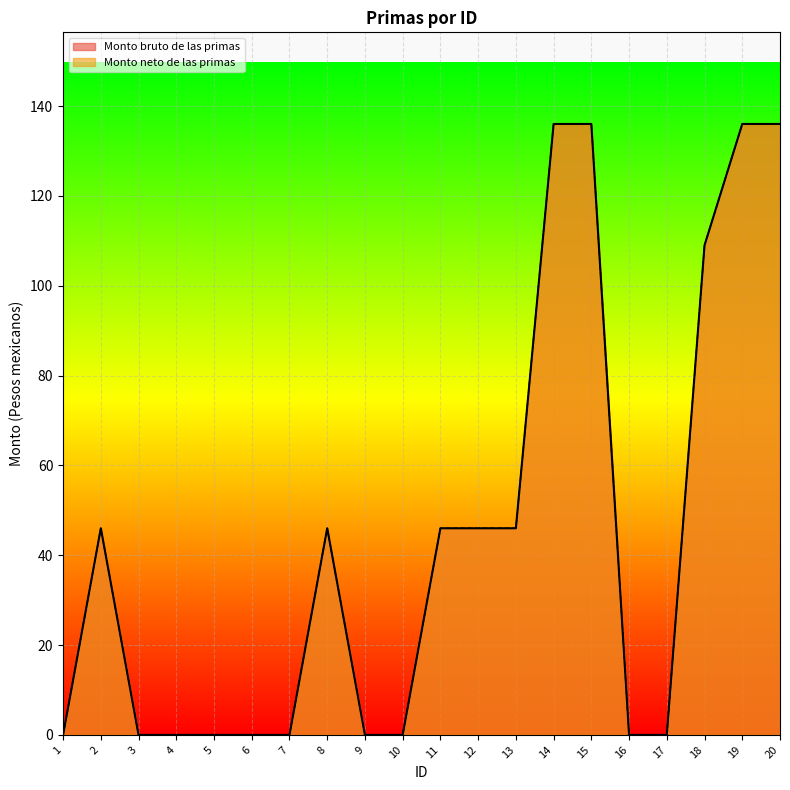

What is the difference between the Monto bruto de las primas values at 5 and 20?

136